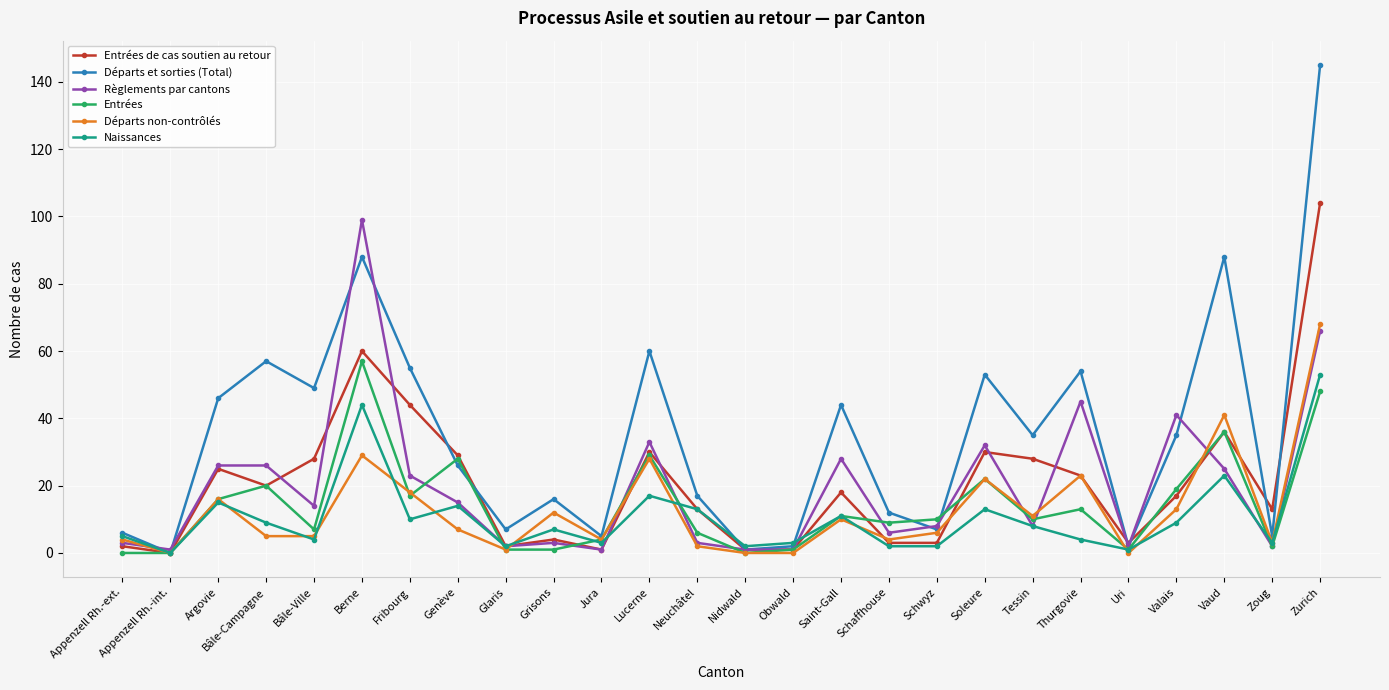

At which category is the sum across all series the highest?

Zurich